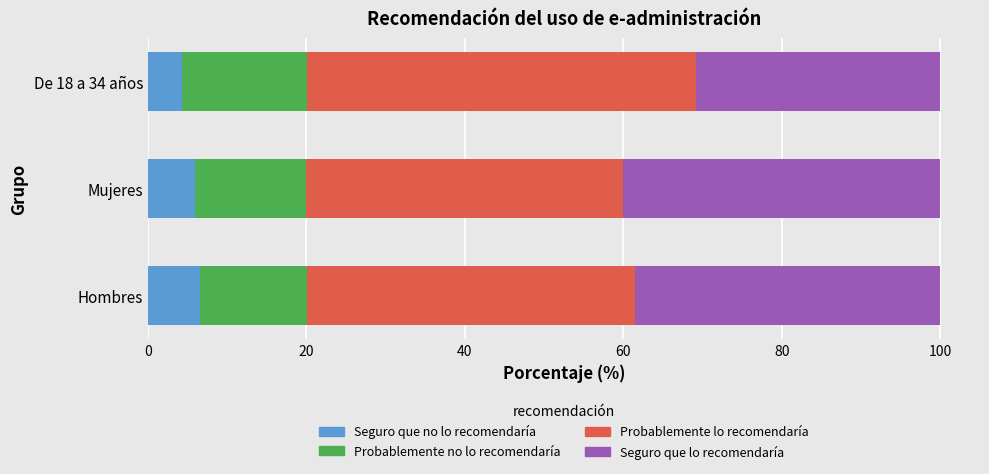

The Seguro que no lo recomendaría series shows 5.9 at Mujeres. True or false?

True